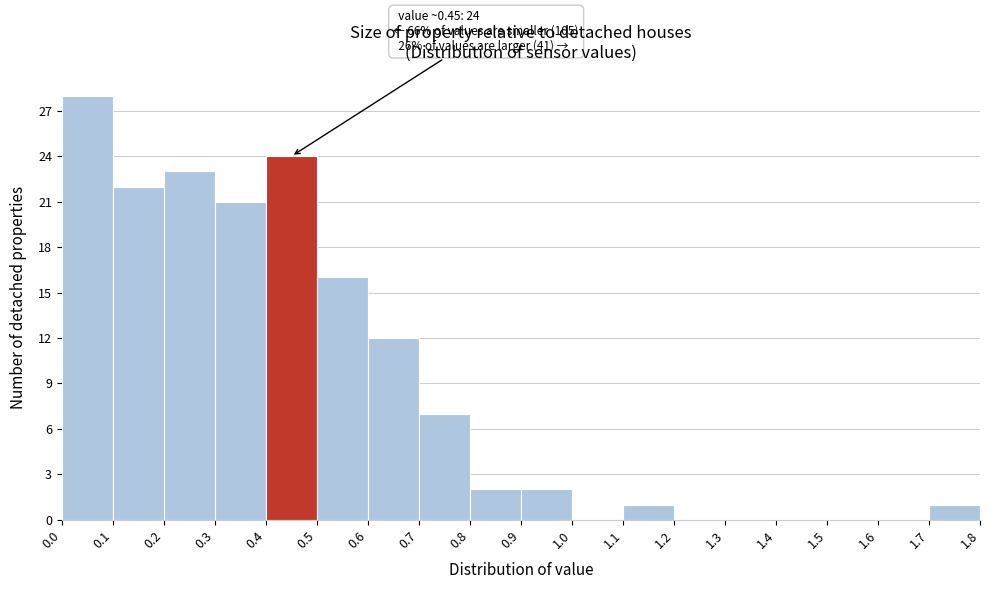

Over which range of the x-axis is the bar tallest?

0.0 to 0.1